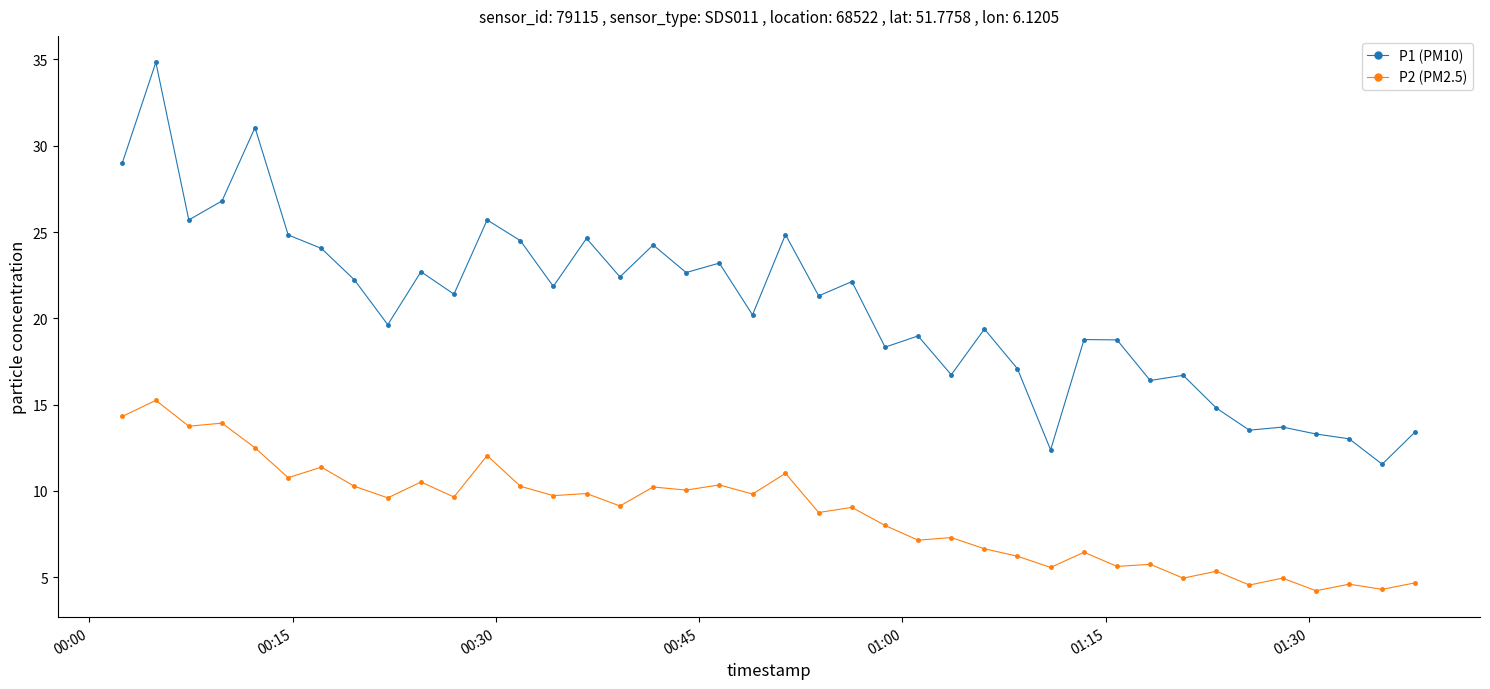

True or false: P2 (PM2.5) and P1 (PM10) cross at least once.

False